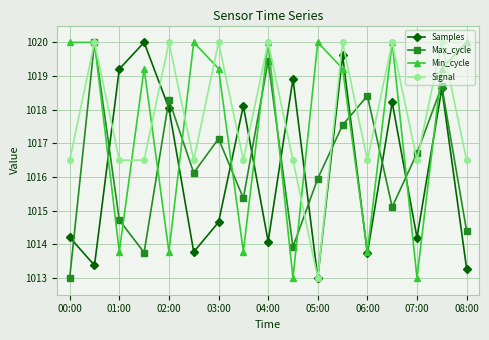

What is the highest value of the Max_cycle series?

1020.0